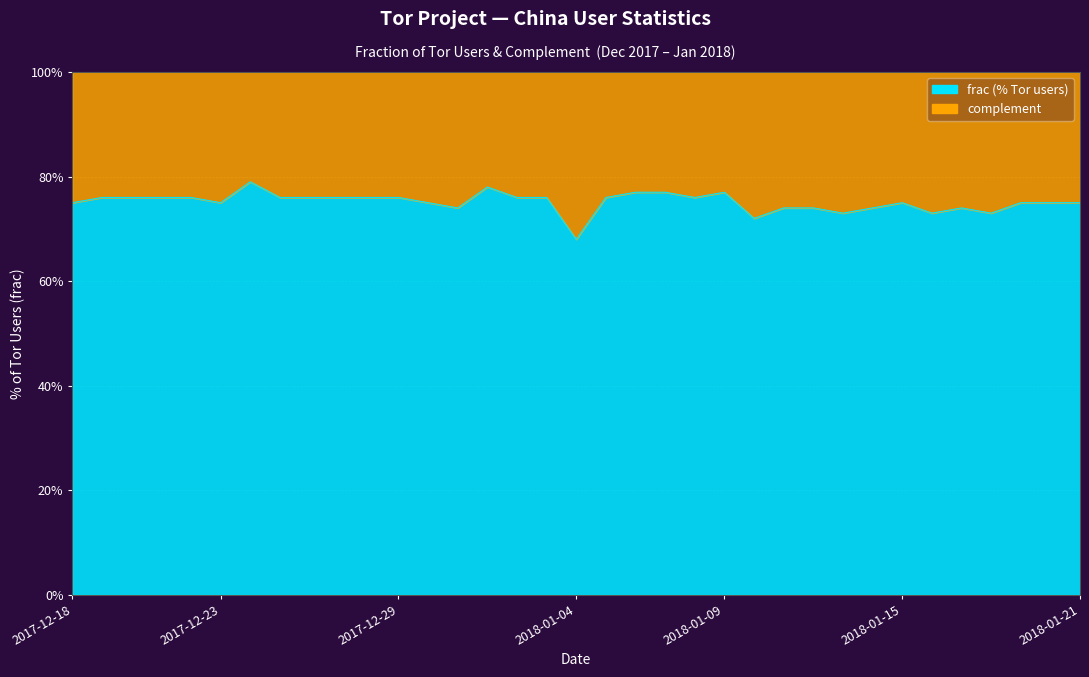

Rank the categories by value from highest to lowest.

2017-12-24, 2018-01-01, 2018-01-06, 2018-01-07, 2018-01-09, 2017-12-19, 2017-12-20, 2017-12-21, 2017-12-22, 2017-12-25, 2017-12-26, 2017-12-27, 2017-12-28, 2017-12-29, 2018-01-02, 2018-01-03, 2018-01-05, 2018-01-08, 2017-12-18, 2017-12-23, 2017-12-30, 2018-01-15, 2018-01-19, 2018-01-20, 2018-01-21, 2017-12-31, 2018-01-11, 2018-01-12, 2018-01-14, 2018-01-17, 2018-01-13, 2018-01-16, 2018-01-18, 2018-01-10, 2018-01-04